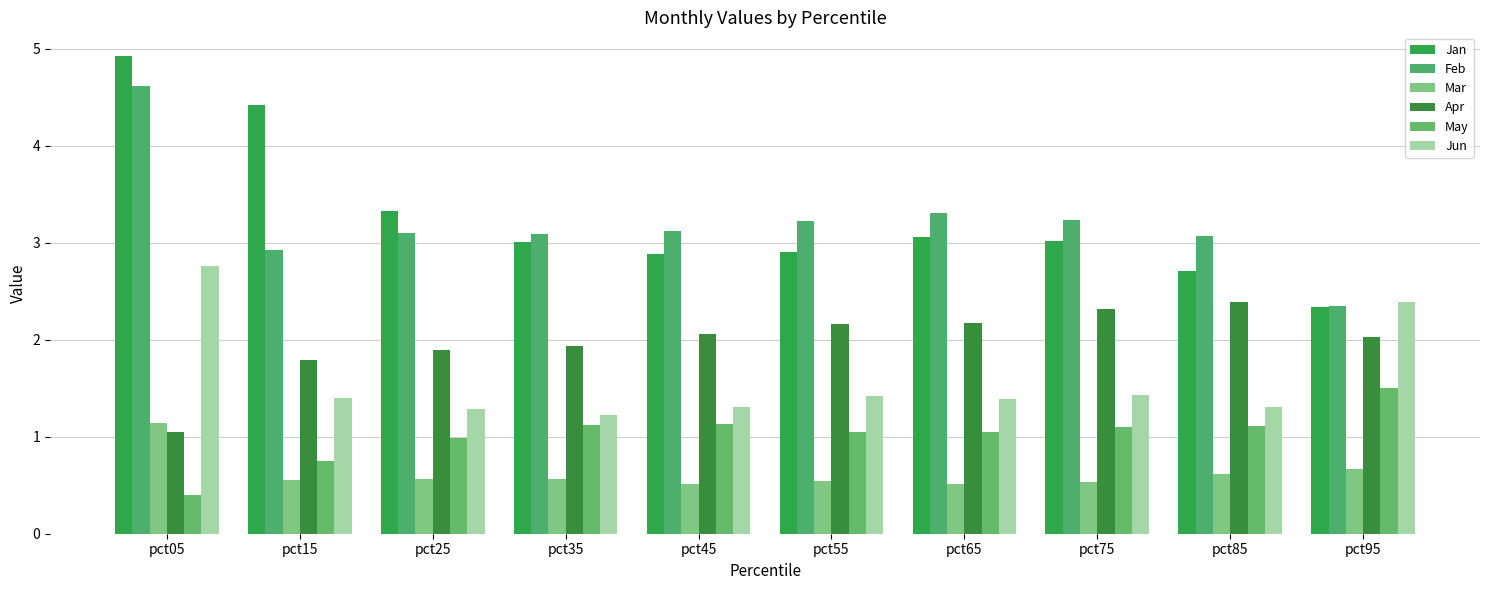

Where is Mar nearest to the value 0?

pct65